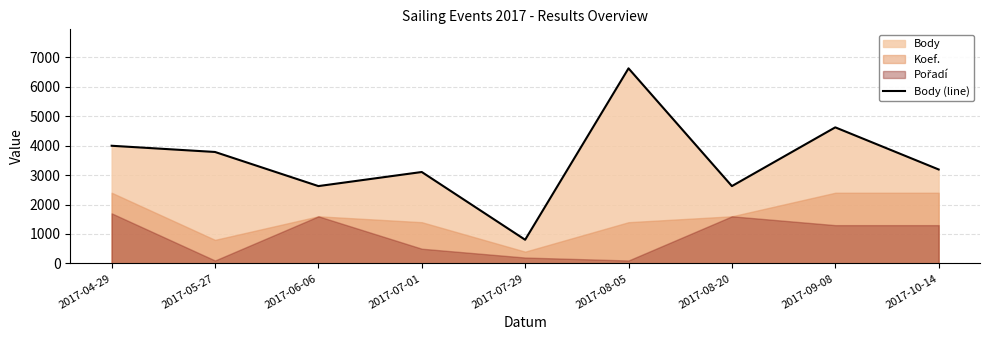

Does the chart display data point markers on the line(s)?

No